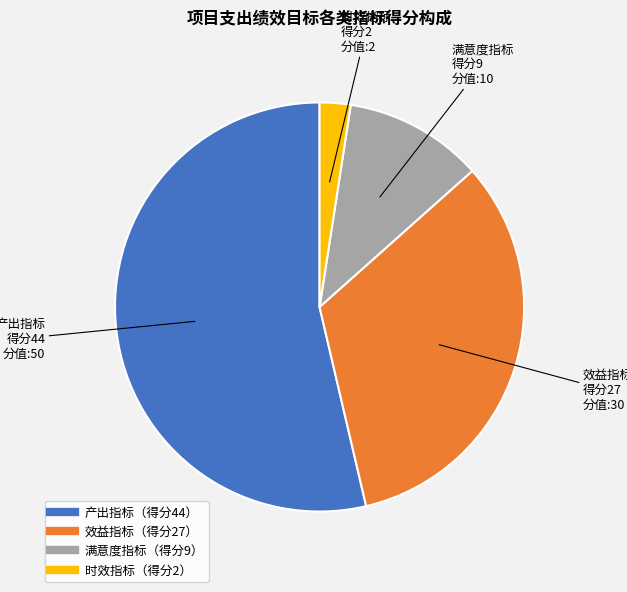

Is there a majority slice in this chart?

Yes